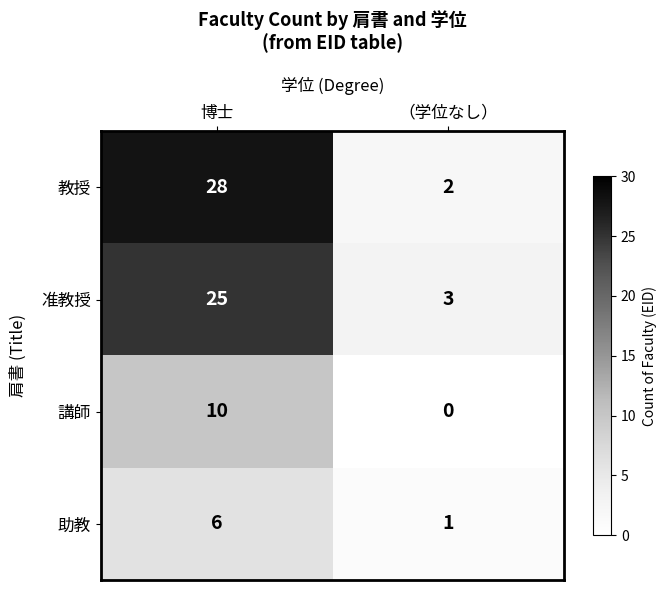

Which label corresponds to the largest value in the chart?

博士